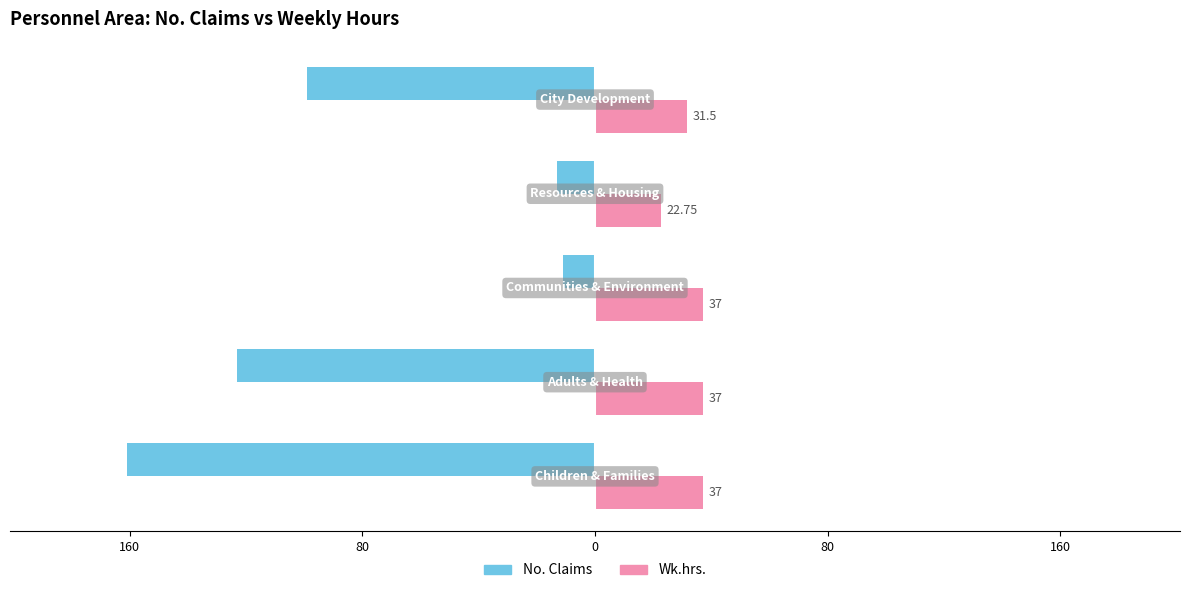

What are all the series names shown in the legend?

No. Claims, Wk.hrs.